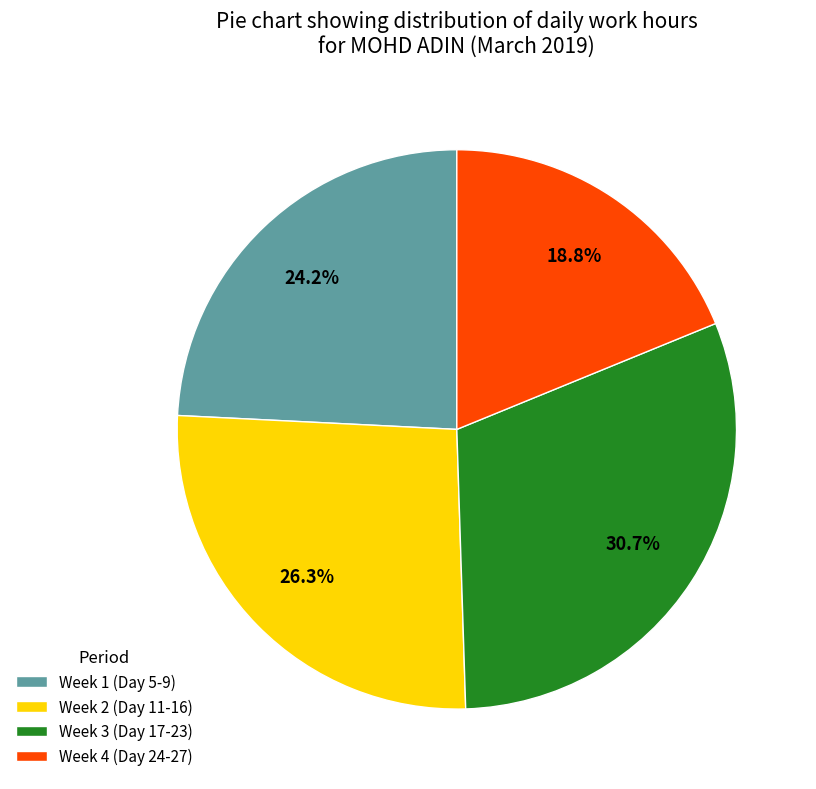

What is the smallest slice in the pie chart?

Week 4 (Day 24-27)